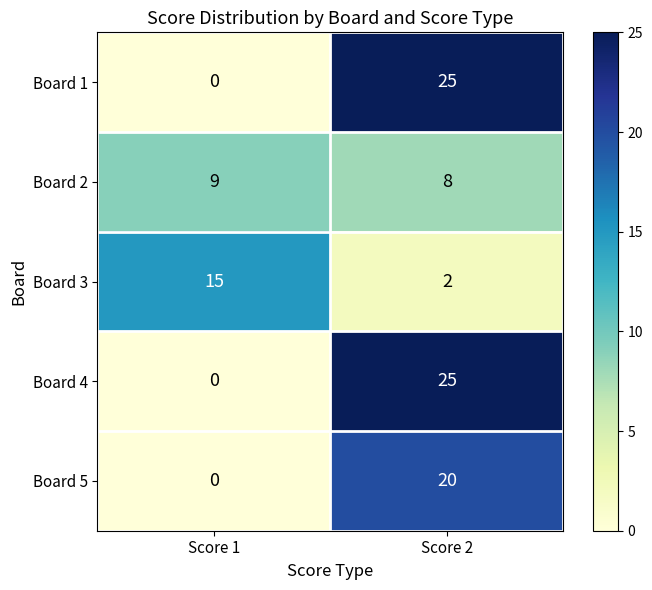

Which label corresponds to the smallest value in the chart?

Score 1